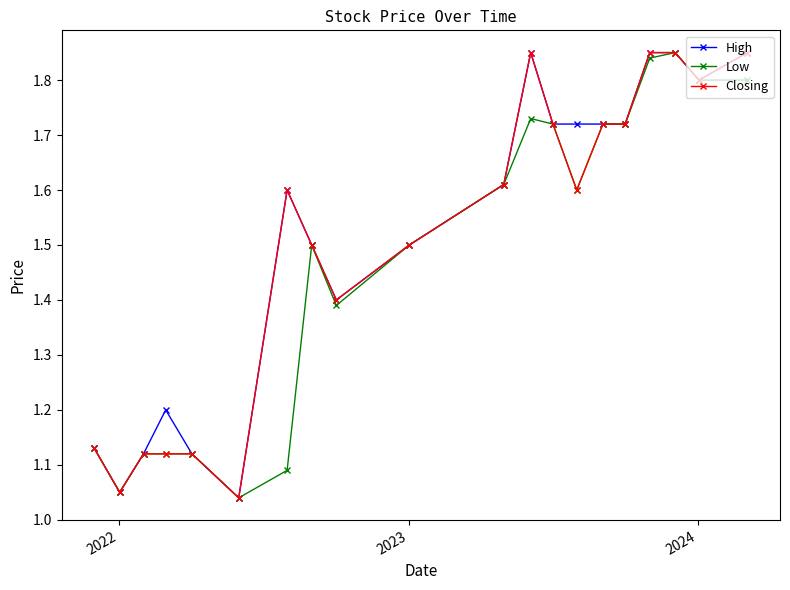

True or false: Low has more than 1 interior local peaks.

True